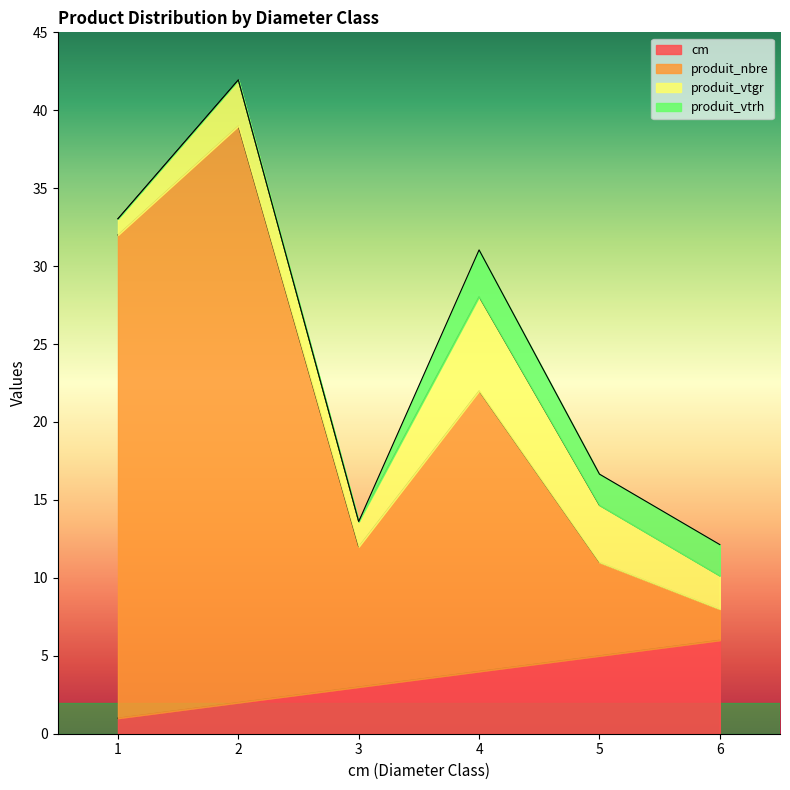

What is the lowest value of the produit_nbre series?

8